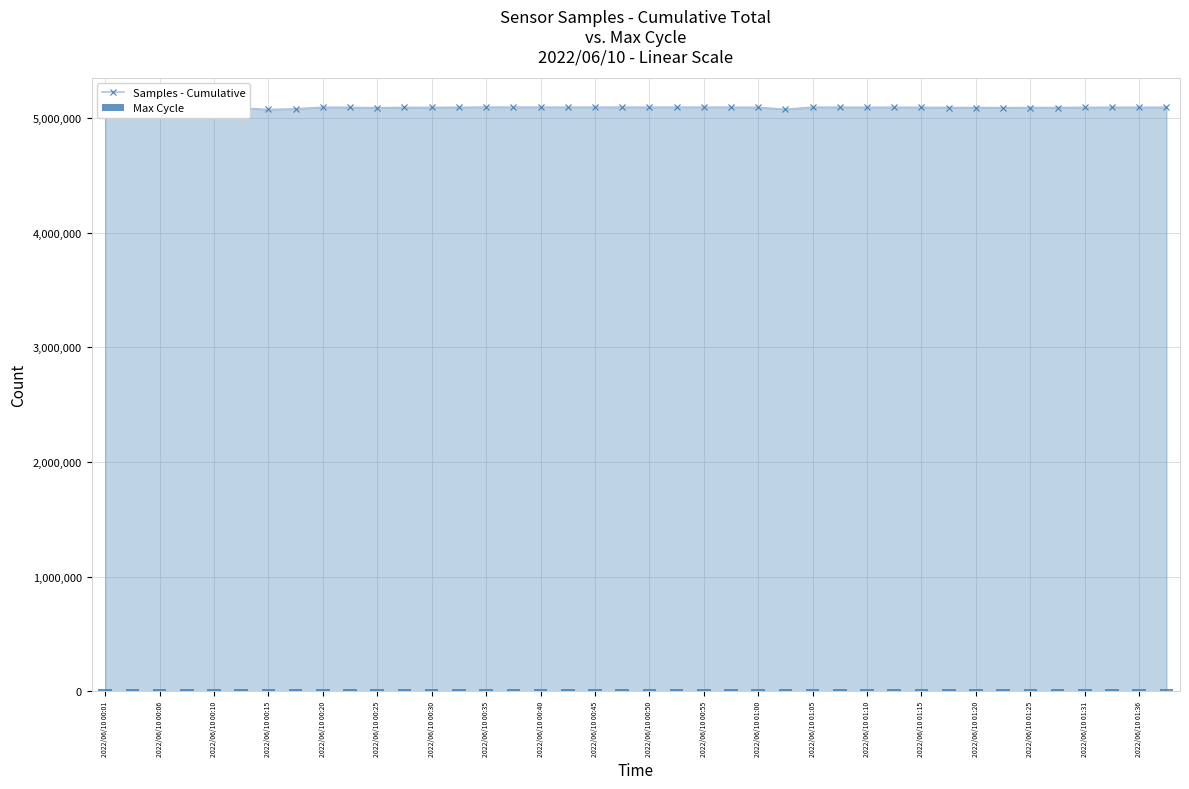

Are the bars grouped side by side (vs. stacked)?

Yes